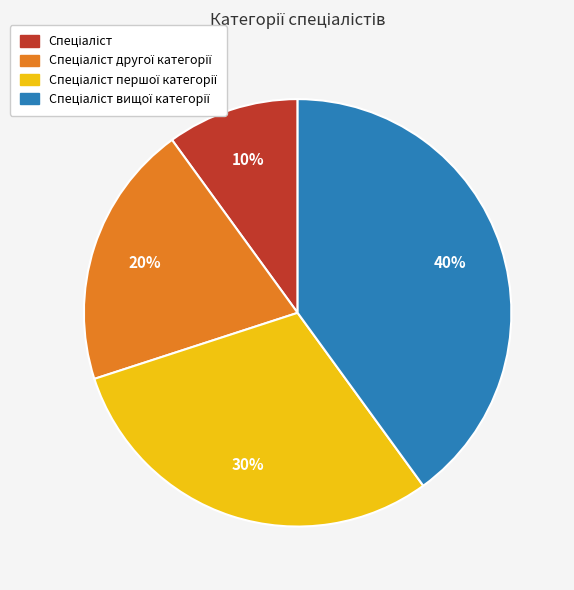

Is there a majority slice in this chart?

No